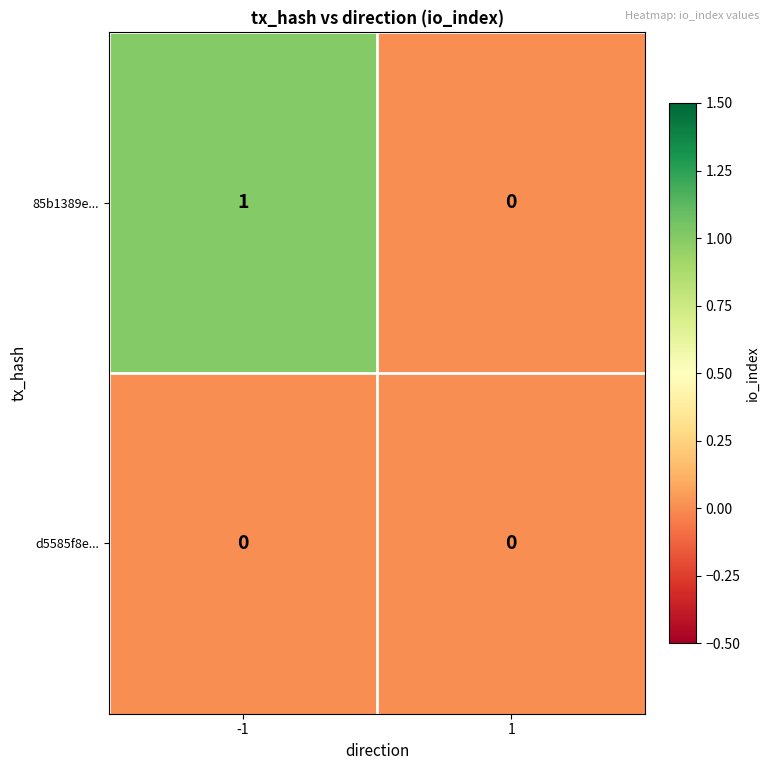

Between -1 and 1, which series saw the biggest shift?

85b1389e...